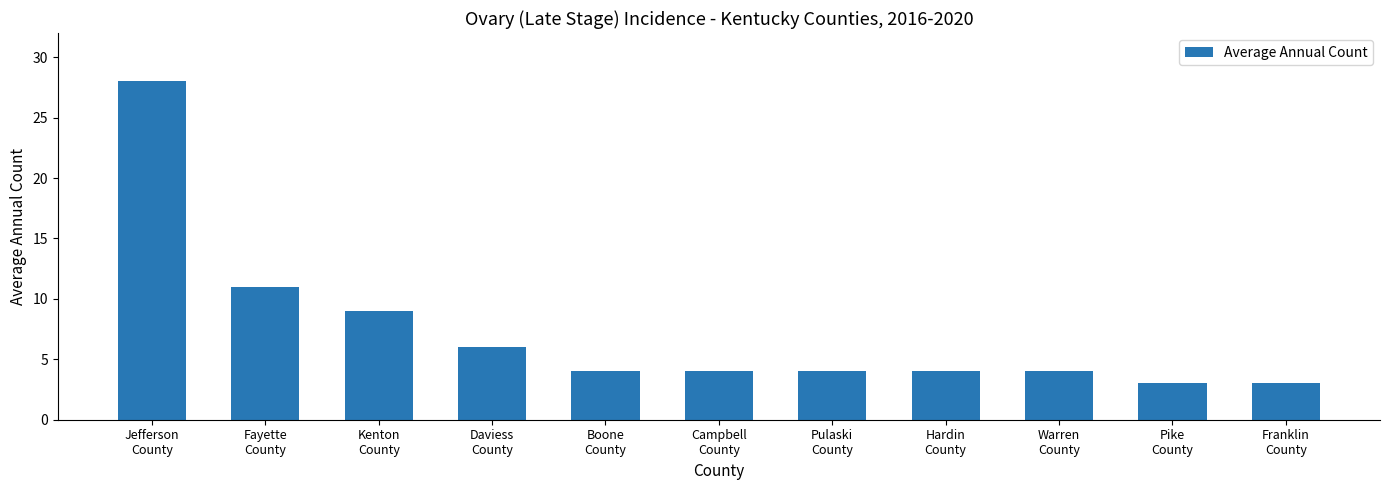

What is the label of the 6th bar from the left?

Campbell
County